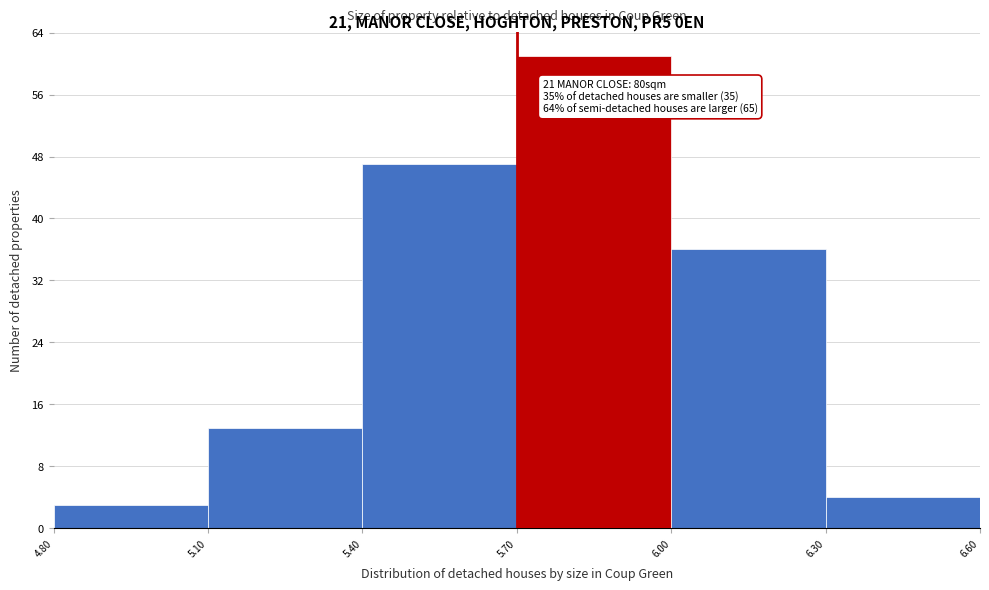

Over which range of the x-axis is the bar tallest?

5.70 to 6.00